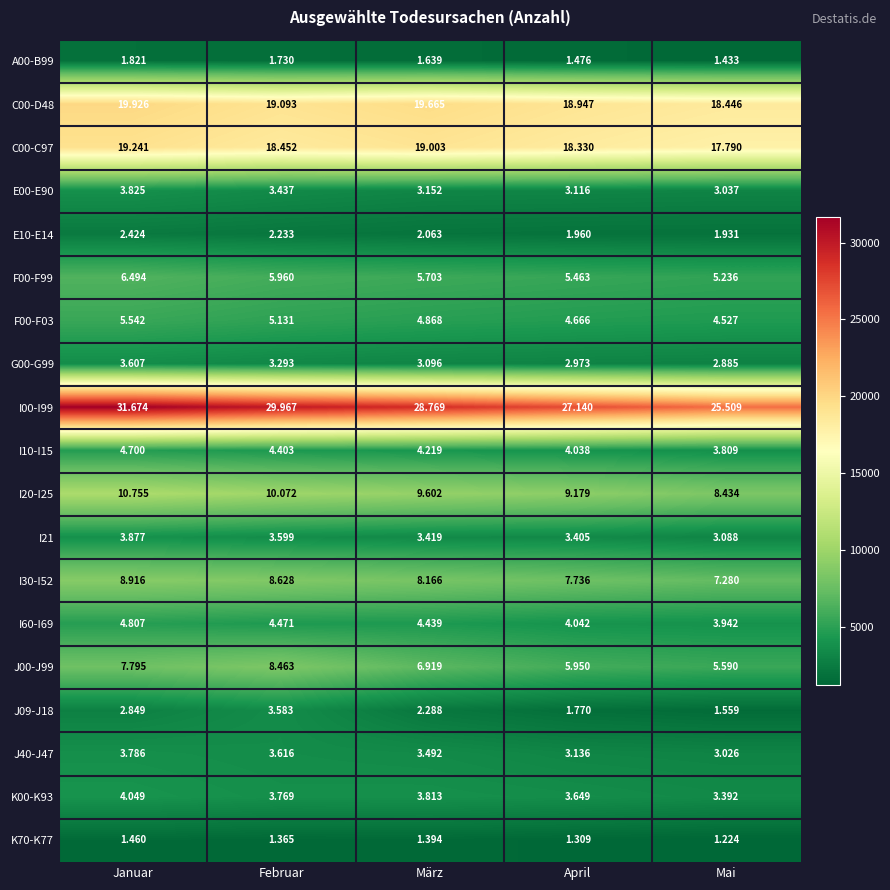

List the series in order of their peak value, highest first.

I00-I99, C00-D48, C00-C97, I20-I25, I30-I52, J00-J99, F00-F99, F00-F03, I60-I69, I10-I15, K00-K93, I21, E00-E90, J40-J47, G00-G99, J09-J18, E10-E14, A00-B99, K70-K77